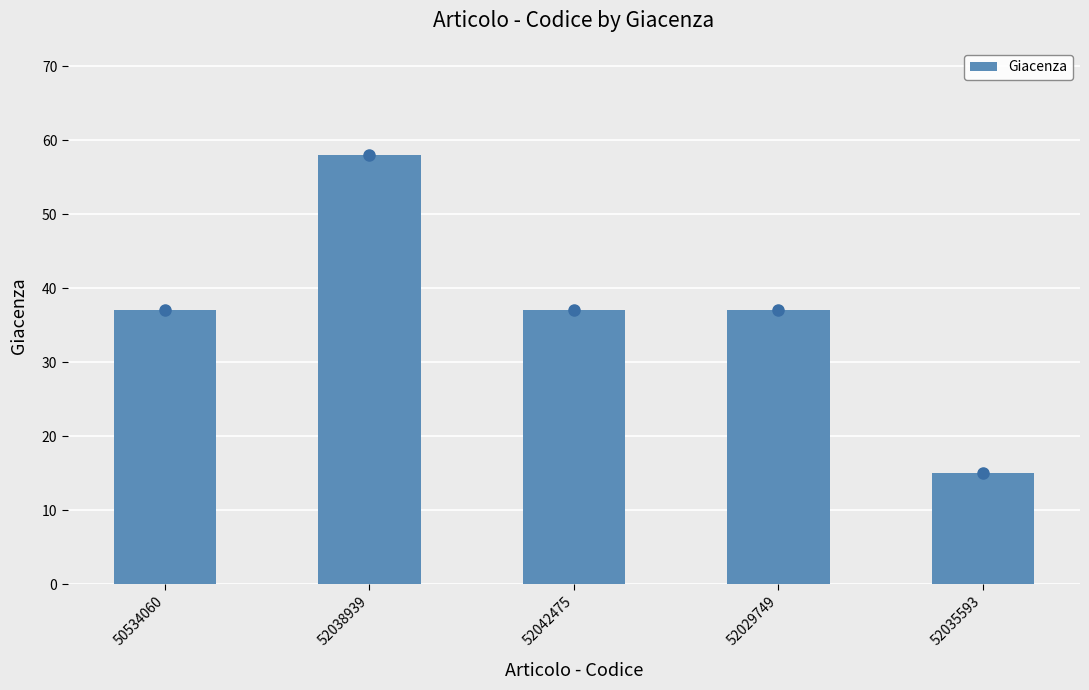

Approximately how many times larger is the value at 52042475 compared to 52038939?

0.6